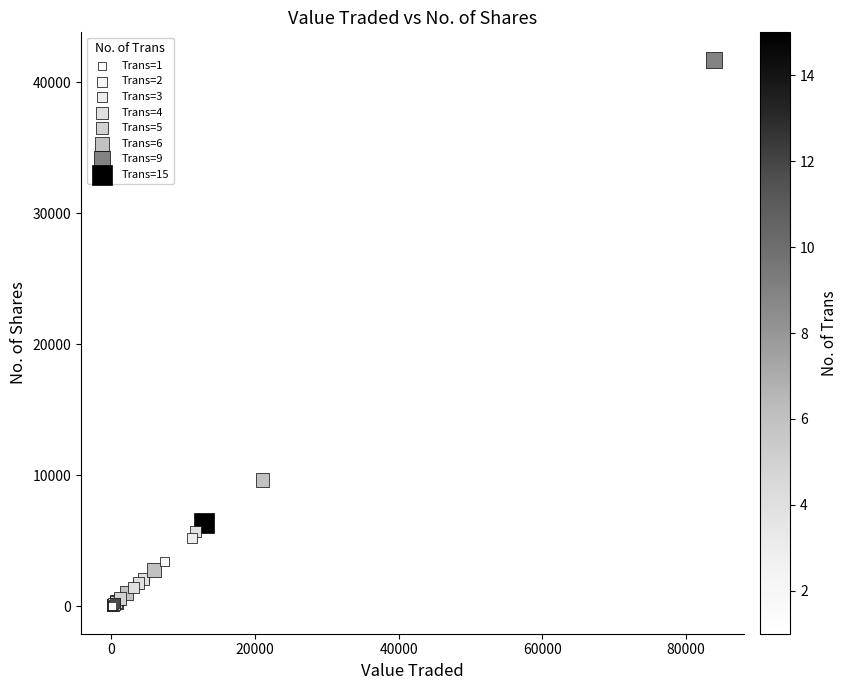

What Y value in the scatter plot is closest to 20861?

9650